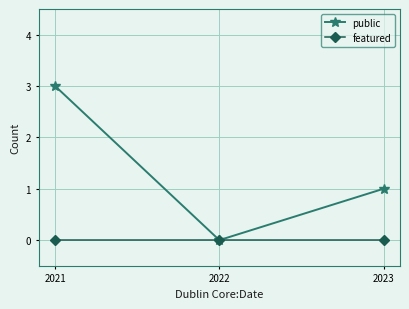

Which series has the largest total across all categories?

public